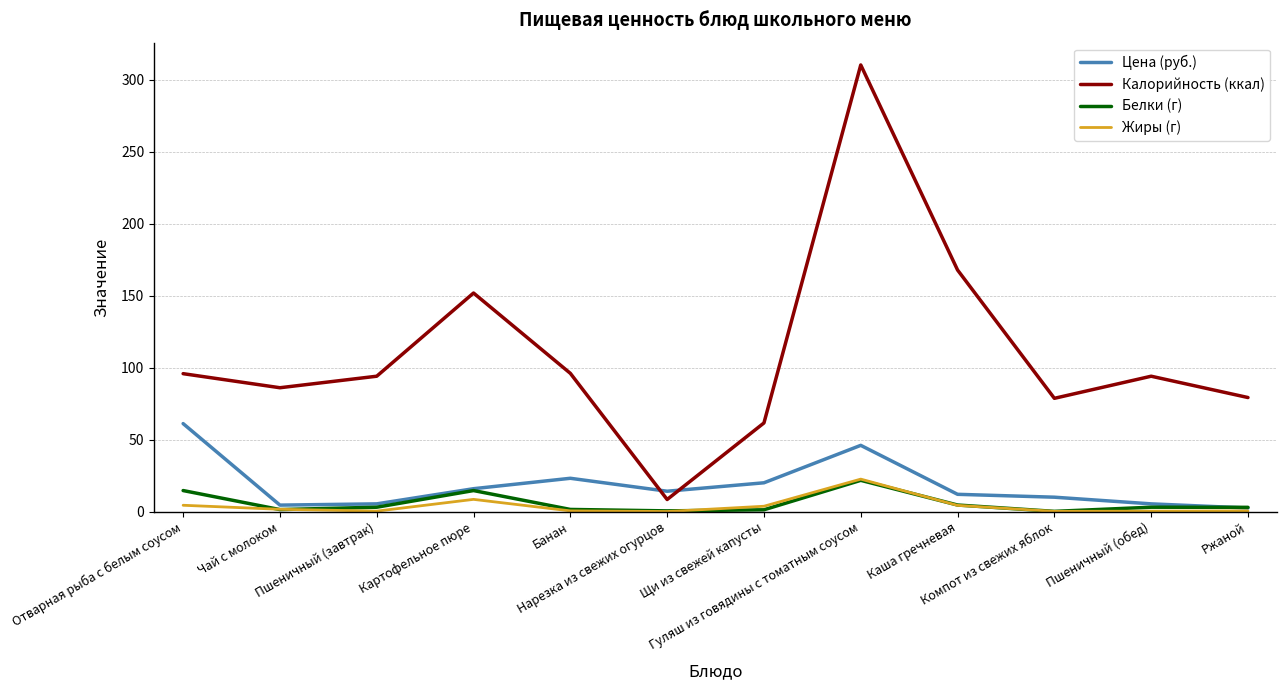

What is the sum of all Цена (руб.) values?

220.0